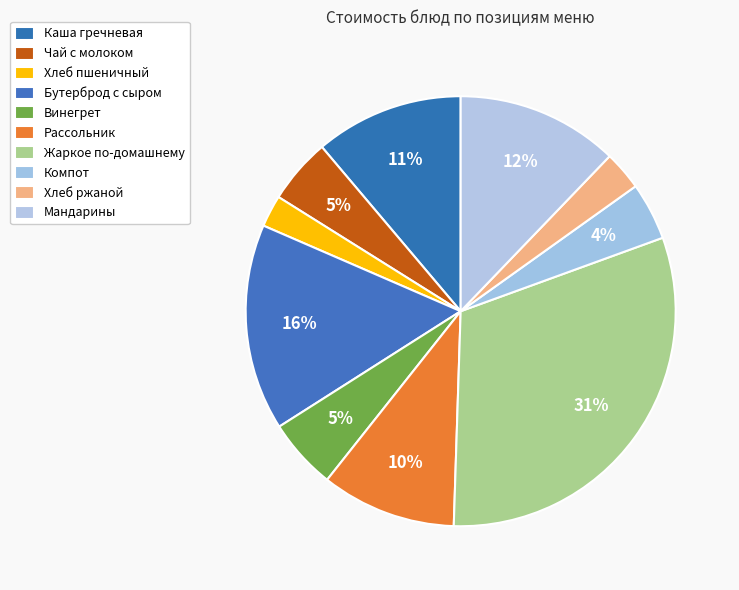

To the nearest percent, what is the average slice percentage?

10%